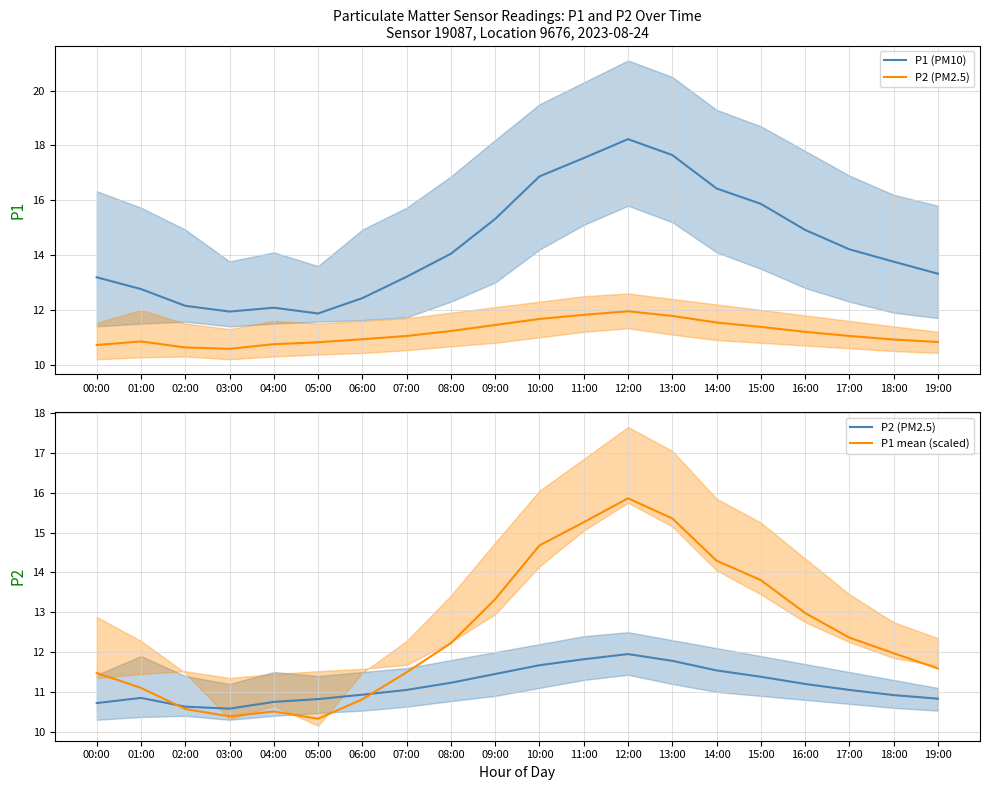

At which label does P2 (PM2.5) reach its minimum?

03:00